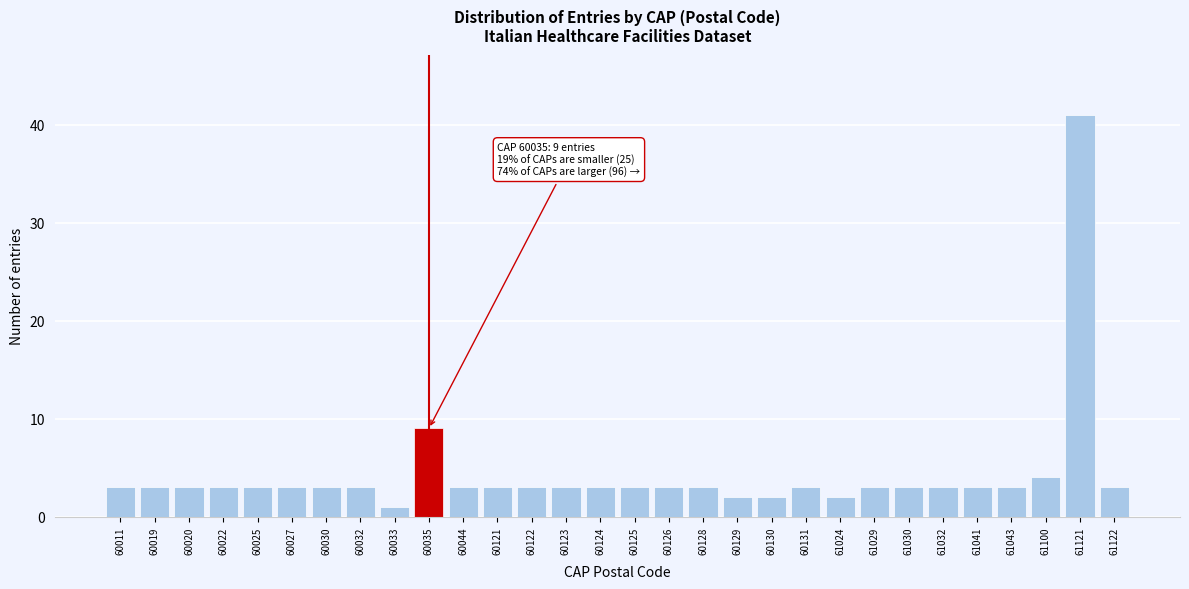

Reading left to right, list all the values displayed in this chart.

60011=3	60019=3	60020=3	60022=3	60025=3	60027=3	60030=3	60032=3	60033=1	60035=9	60044=3	60121=3	60122=3	60123=3	60124=3	60125=3	60126=3	60128=3	60129=2	60130=2	60131=3	61024=2	61029=3	61030=3	61032=3	61041=3	61043=3	61100=4	61121=41	61122=3